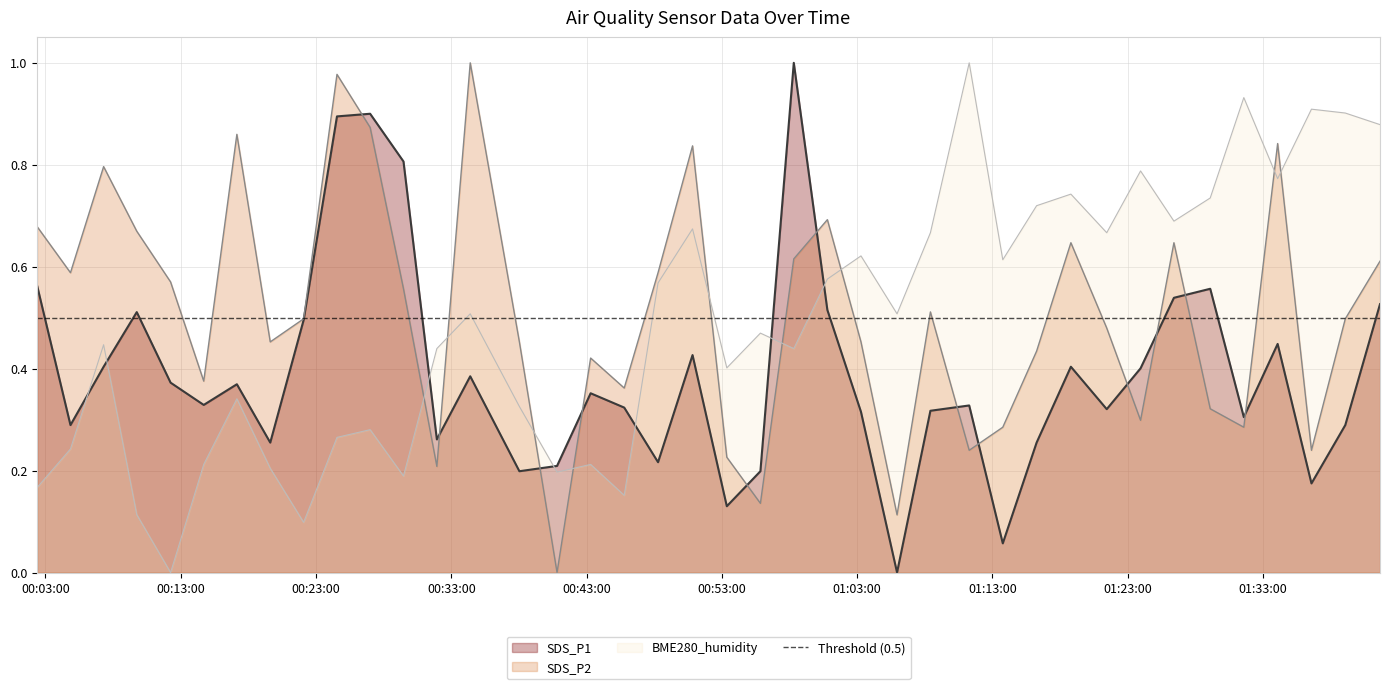

How many lines are shown in the chart?

3